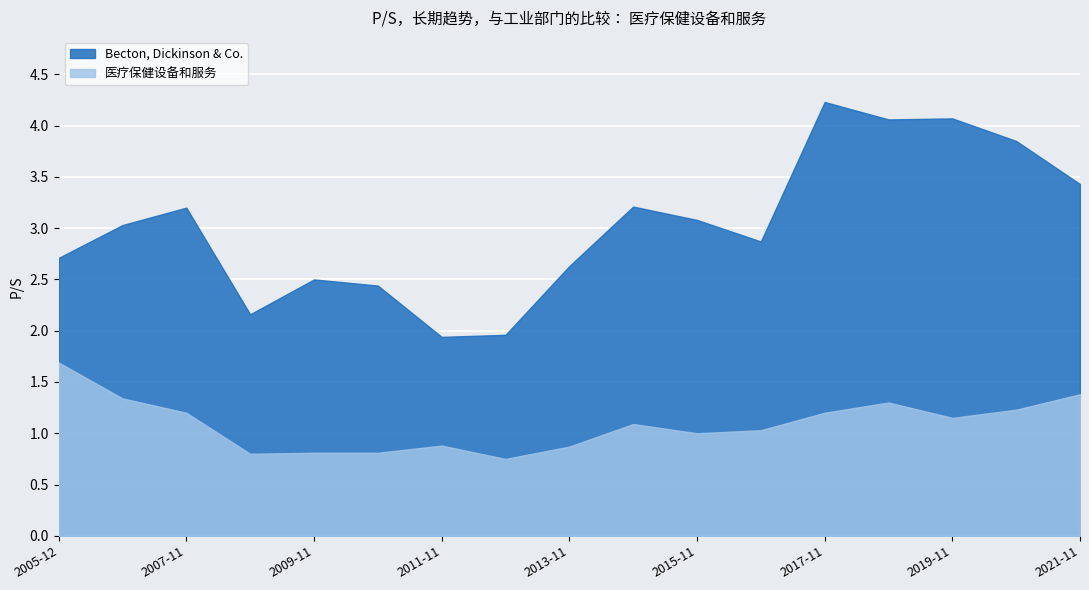

True or false: Becton, Dickinson & Co. and 医疗保健设备和服务 cross at least once.

False